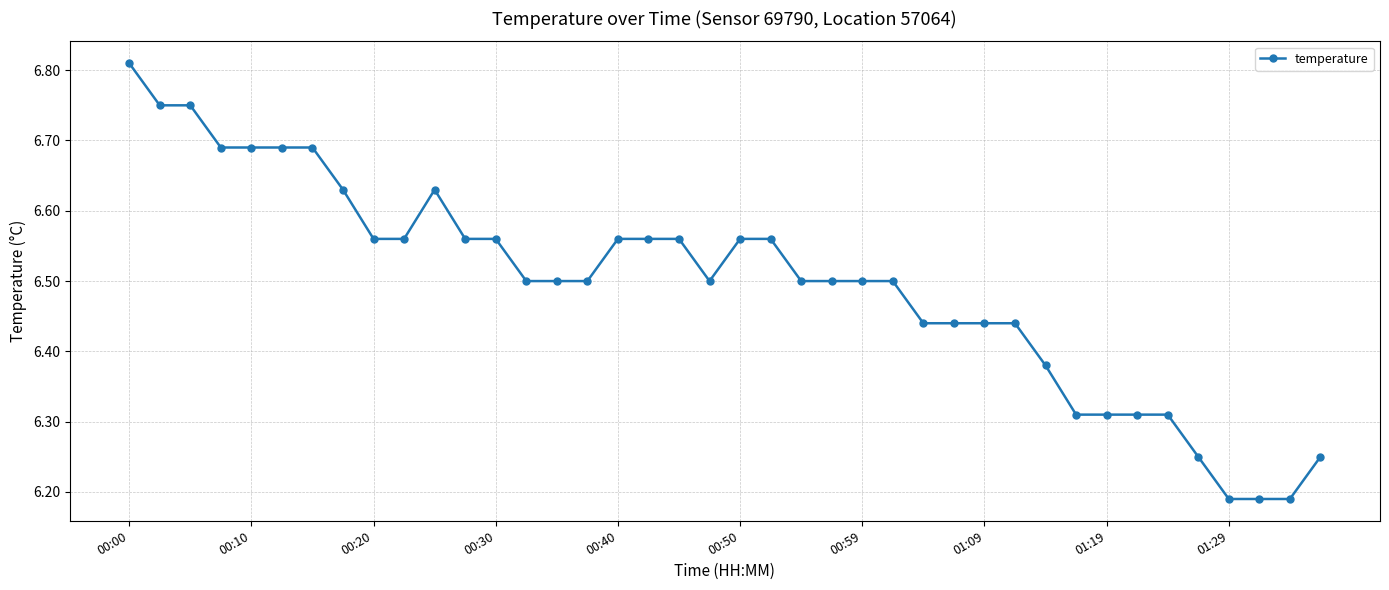

Count the values in the range 6 to 7.

40